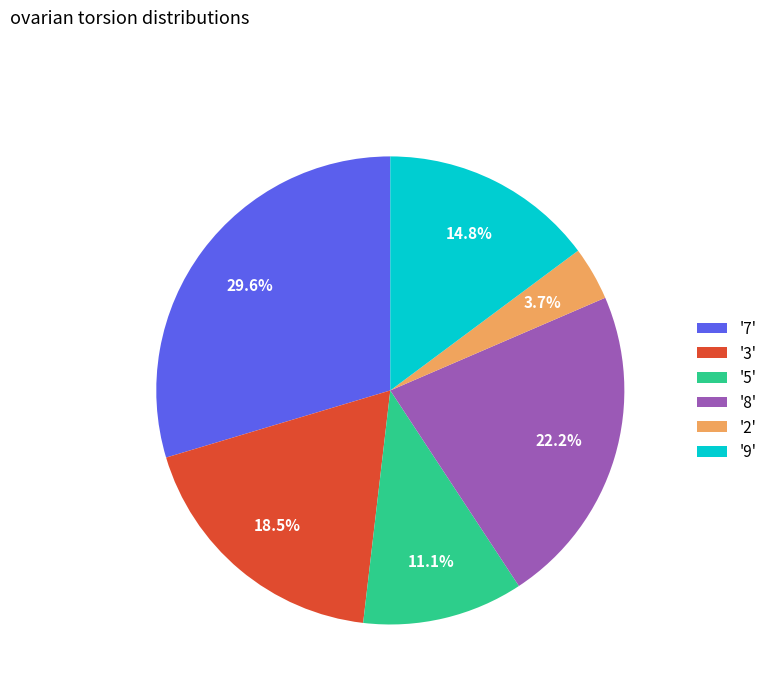

To the nearest percent, what is the difference between the largest and smallest slice percentages?

26%